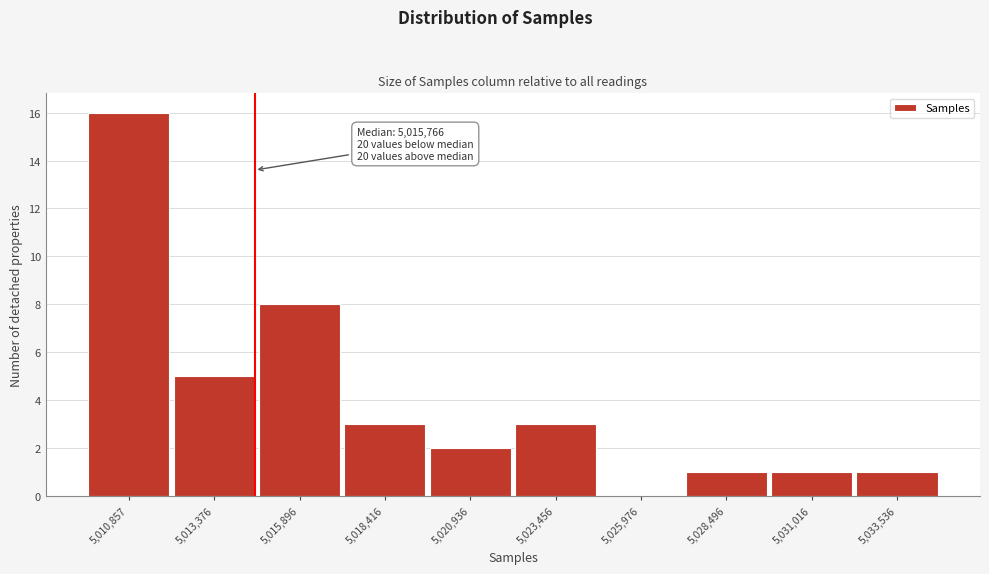

Reading left to right, list all the values displayed in this chart.

5,010,857=16	5,013,376=5	5,015,896=8	5,018,416=3	5,020,936=2	5,023,456=3	5,025,976=0	5,028,496=1	5,031,016=1	5,033,536=1